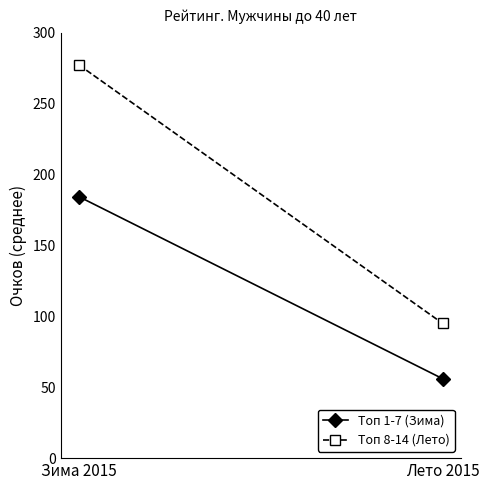

Reading left to right, extract all data points from this chart.

Топ 1-7 (Зима): Зима 2015=184.3	Лето 2015=56.0
Топ 8-14 (Лето): Зима 2015=277.1	Лето 2015=95.0